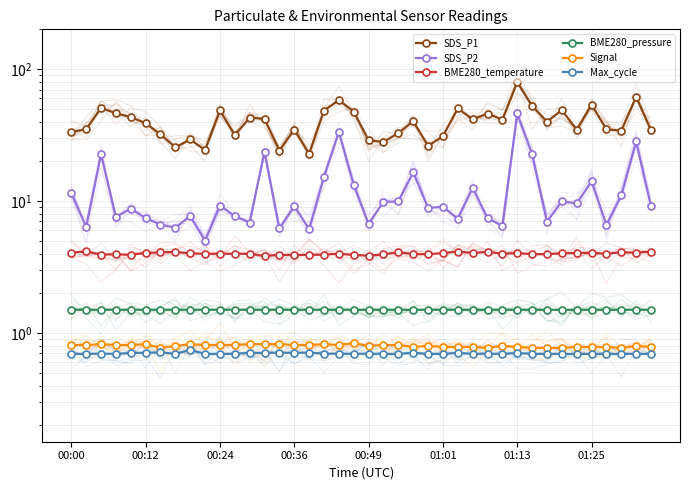

True or false: BME280_temperature and Max_cycle cross at least once.

False